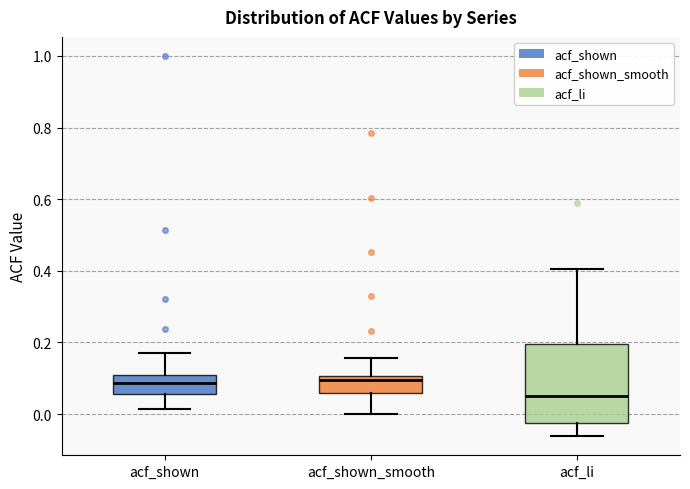

Reading left to right, transcribe this box plot: for each box, give where its median line is, the range the box spans, and where its two whiskers end, as read against the y-axis. The values are not printed on the chart, so give them approximately, as read against the axis.

acf_shown: median 0.08, box 0.06 to 0.10, whiskers 0.02 to 0.18
acf_shown_smooth: median 0.10 (just below the box's upper edge), box 0.06 to 0.10, whiskers 0.00 to 0.16
acf_li: median 0.06, box -0.02 to 0.20, whiskers -0.06 to 0.40